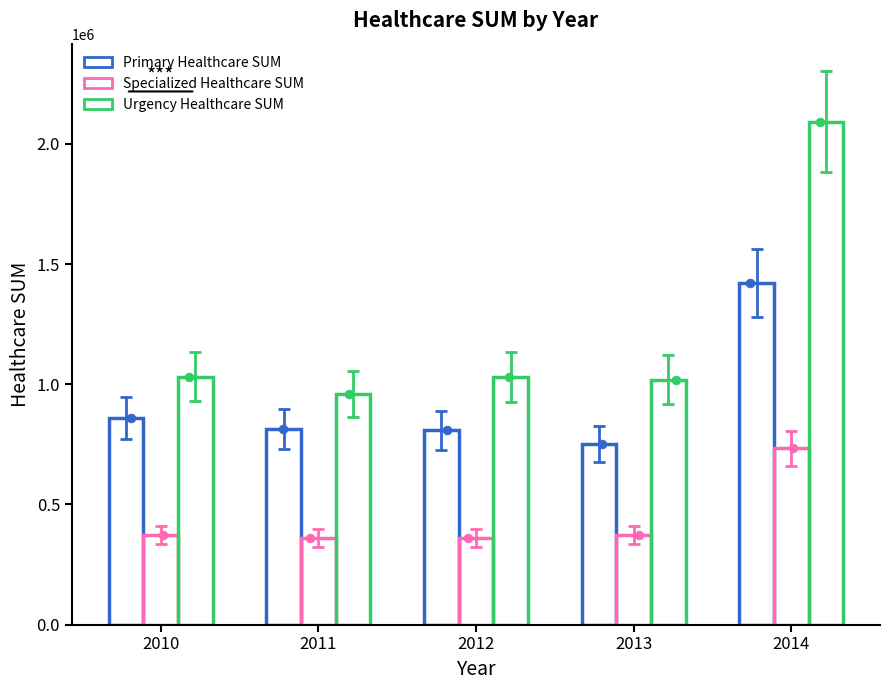

What are all the series names shown in the legend?

Primary Healthcare SUM, Specialized Healthcare SUM, Urgency Healthcare SUM